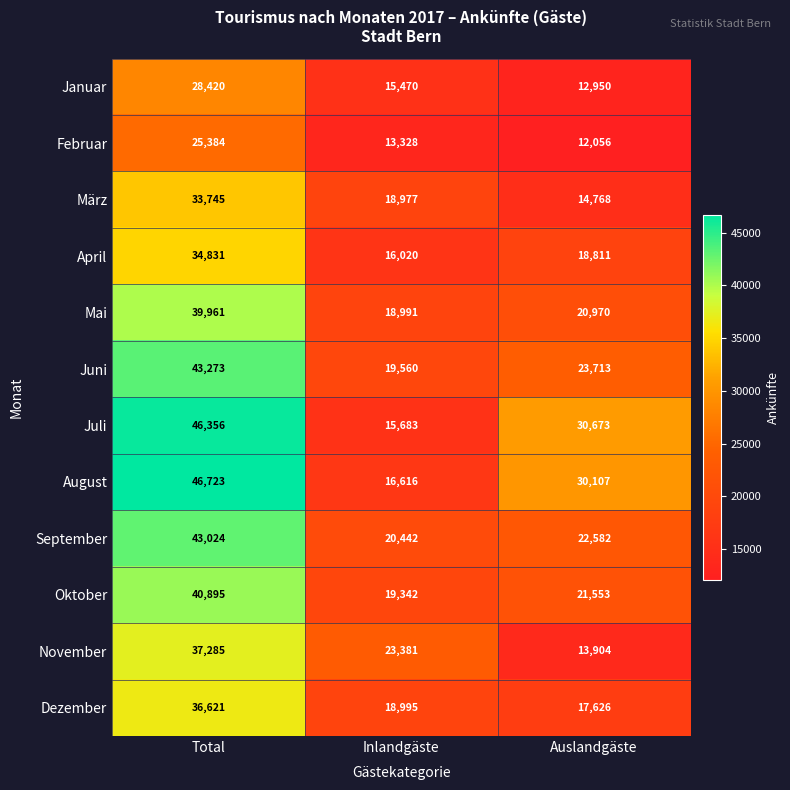

At which category is the sum across all series the highest?

Total